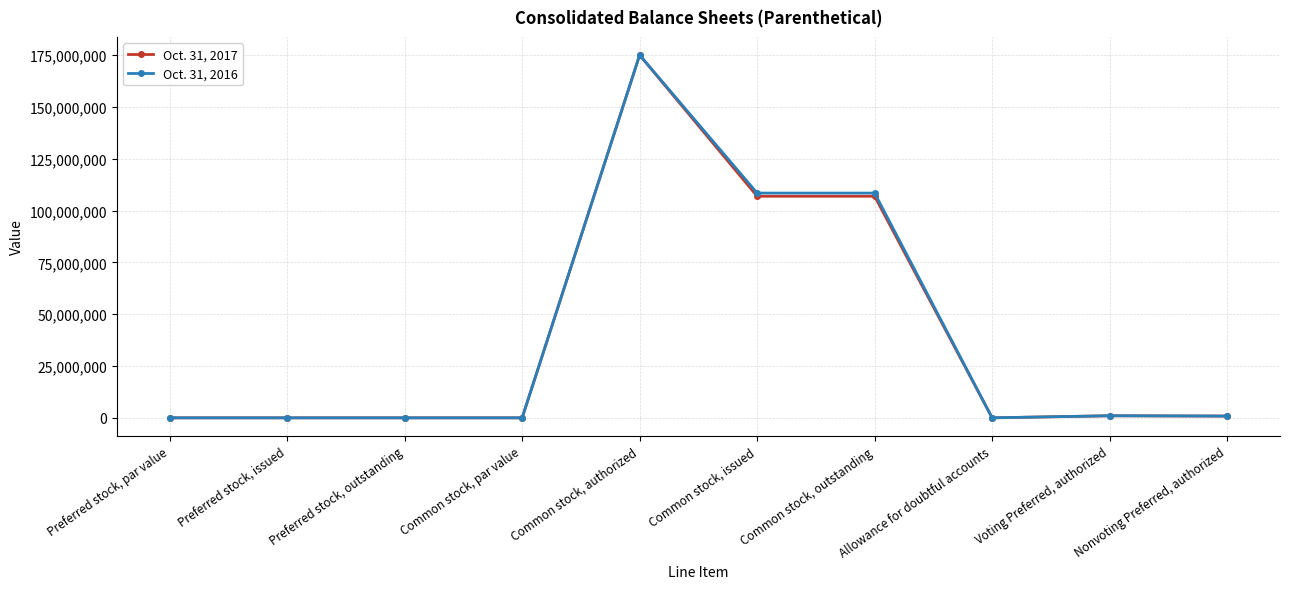

Does the chart display data point markers on the line(s)?

Yes